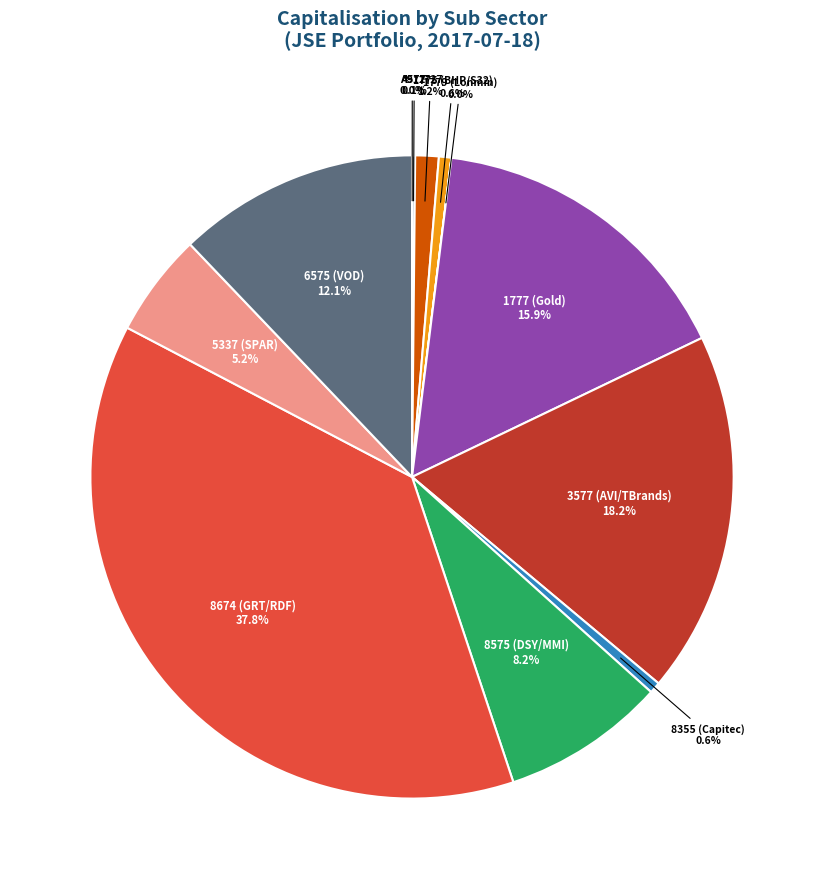

Which category has the biggest portion of the pie?

8674